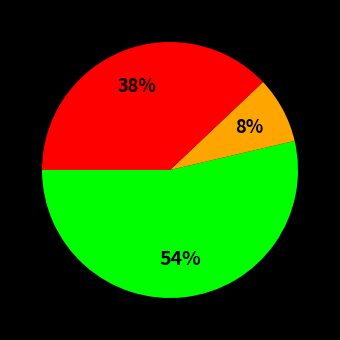

Count the number of slices in the pie.

3